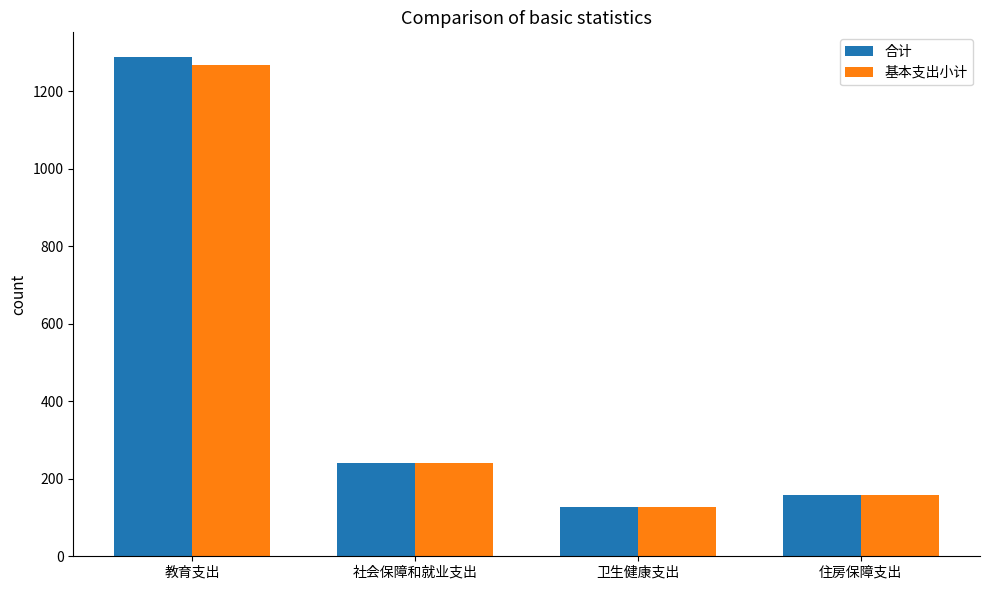

Which series has the widest spread of values?

合计